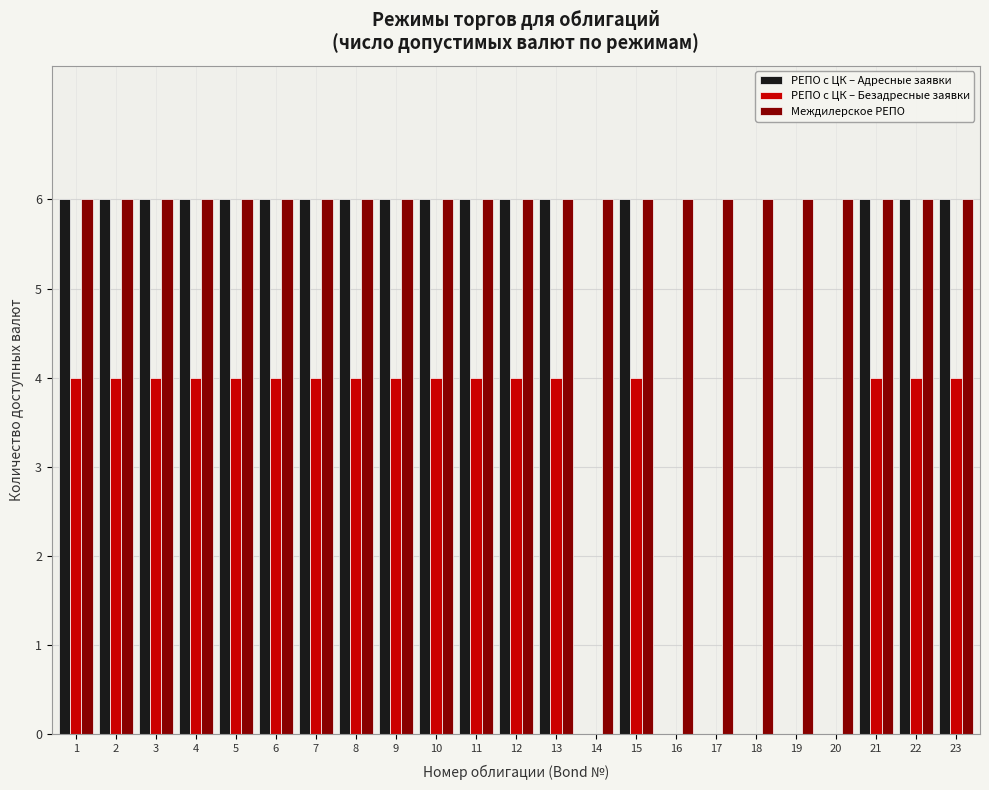

True or false: РЕПО с ЦК – Адресные заявки has a value of 6 at 6.

True